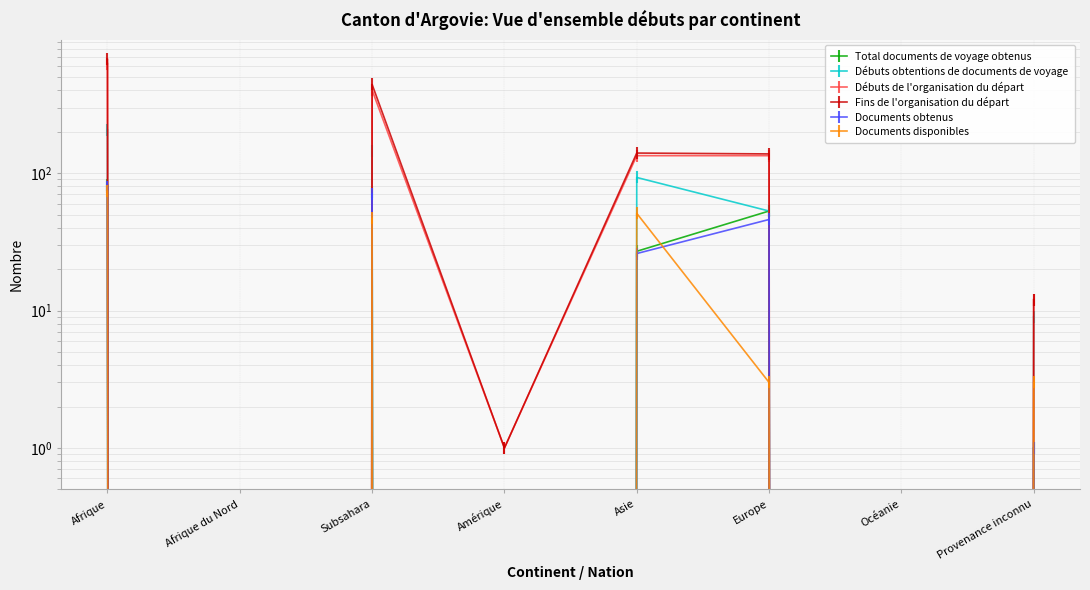

What is the sum of the Fins de l'organisation du départ values at Afrique and Océanie?

672